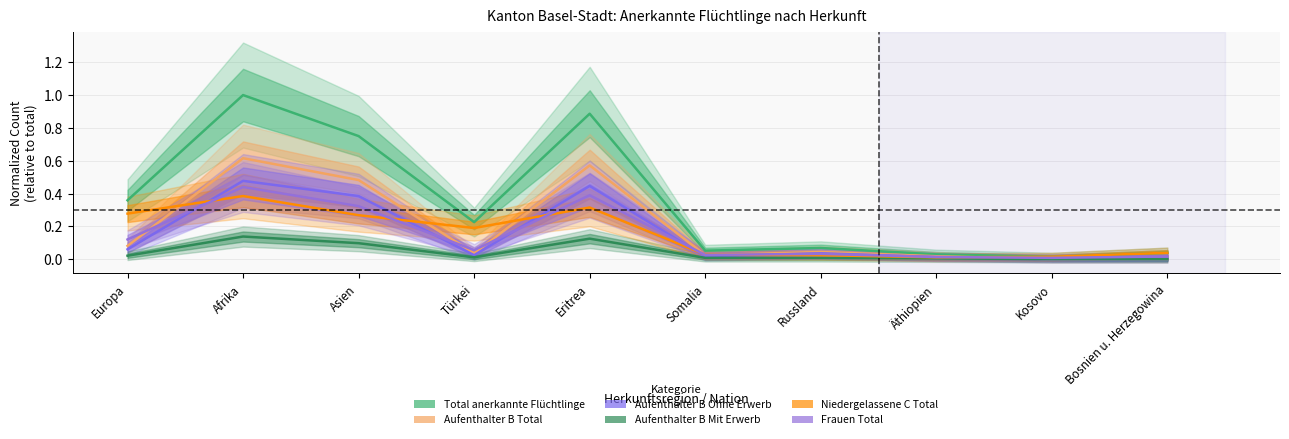

At which category is the sum across all series the highest?

Afrika